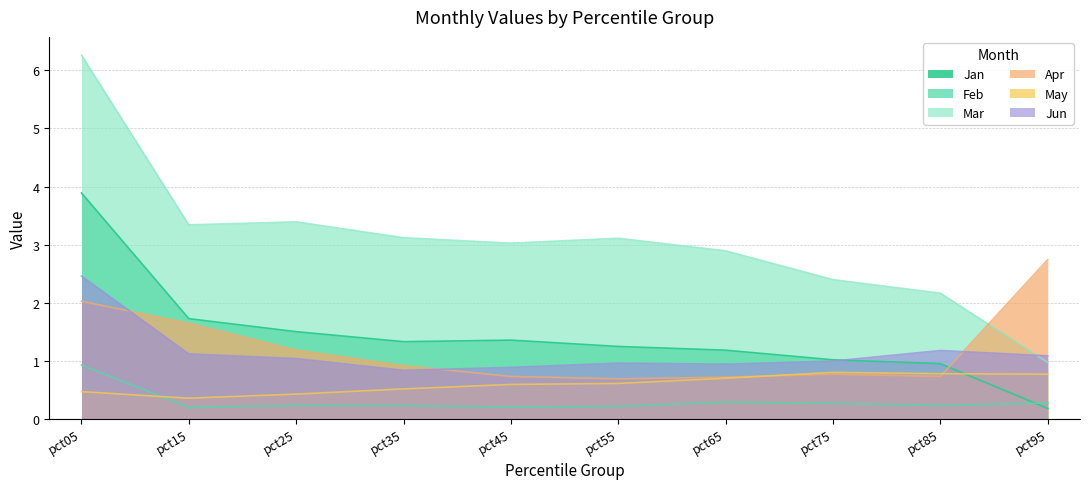

Where is the first local minimum for May?

pct15